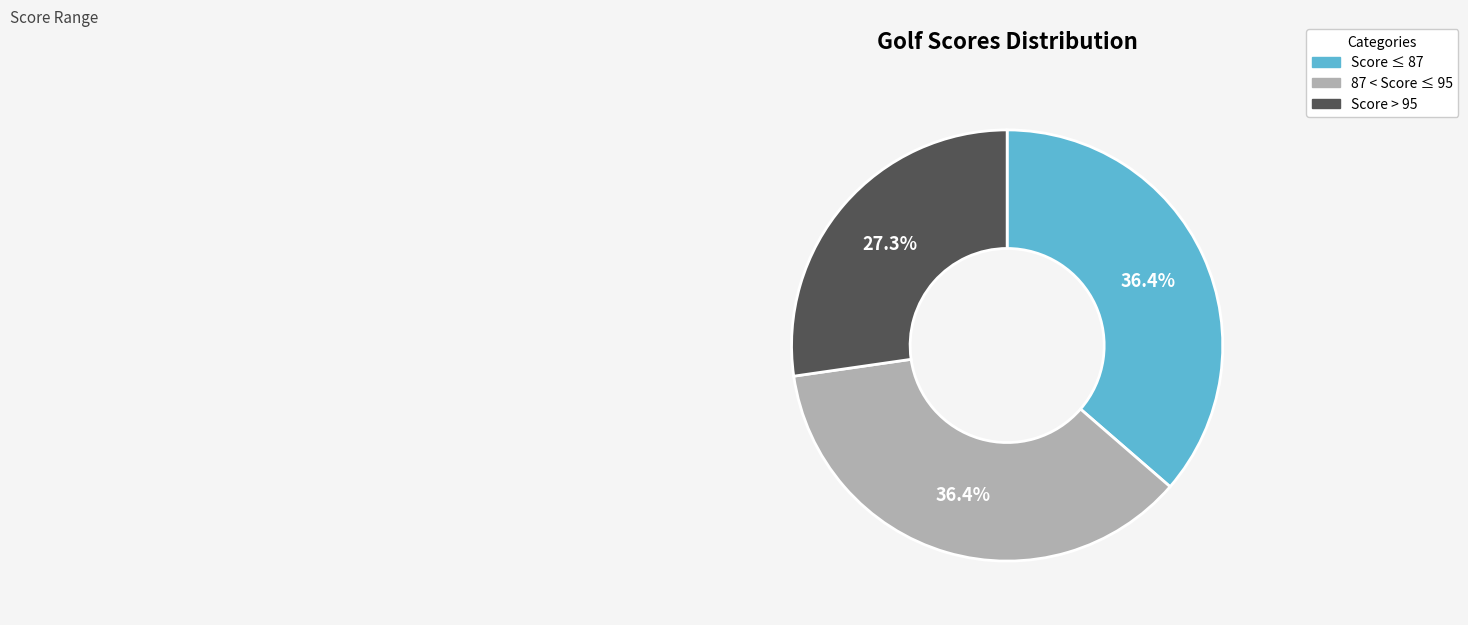

Combined, do Score > 95 and Score ≤ 87 account for over 50%?

Yes